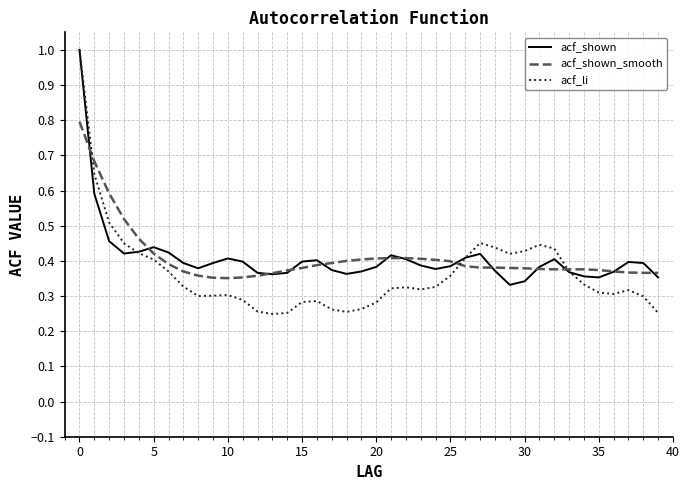

True or false: acf_li and acf_shown_smooth cross at least once.

True